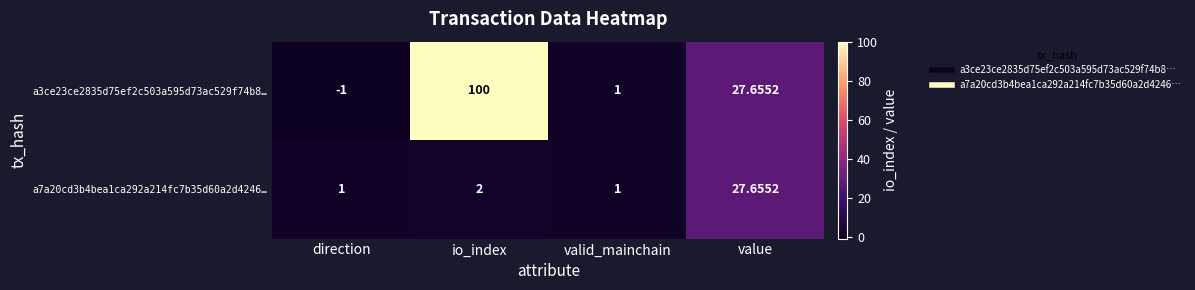

Which label corresponds to the smallest value in the chart?

direction